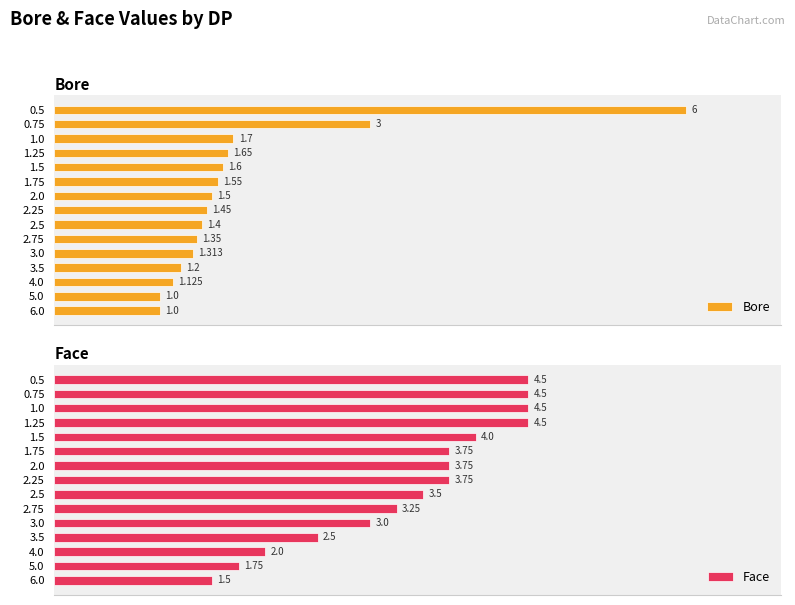

At 3.5, list the series in order from largest to smallest.

Face, Bore